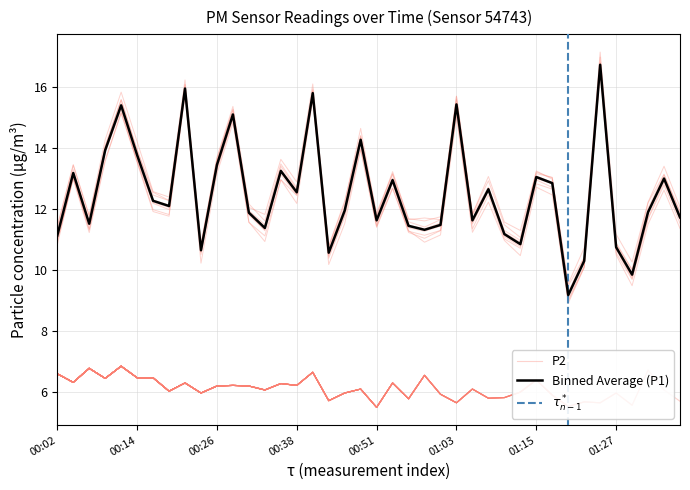

At 00:38, list the series in order from largest to smallest.

P1, P2